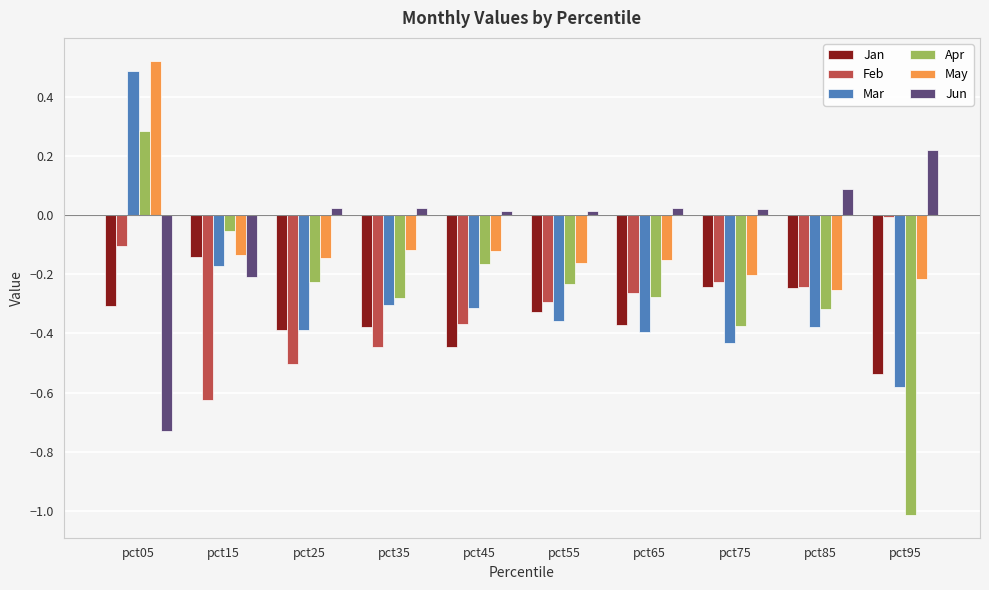

What is the difference between the maximum and minimum values in the Apr series?

1.3